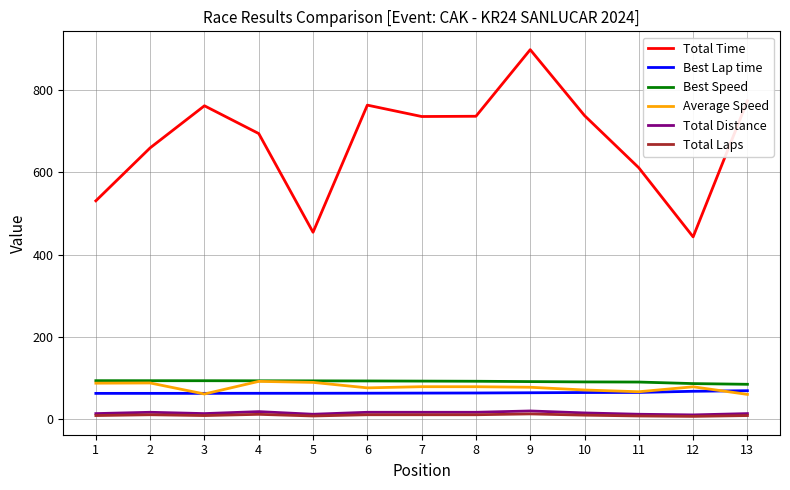

How many values in the Best Lap time series exceed 62?

12